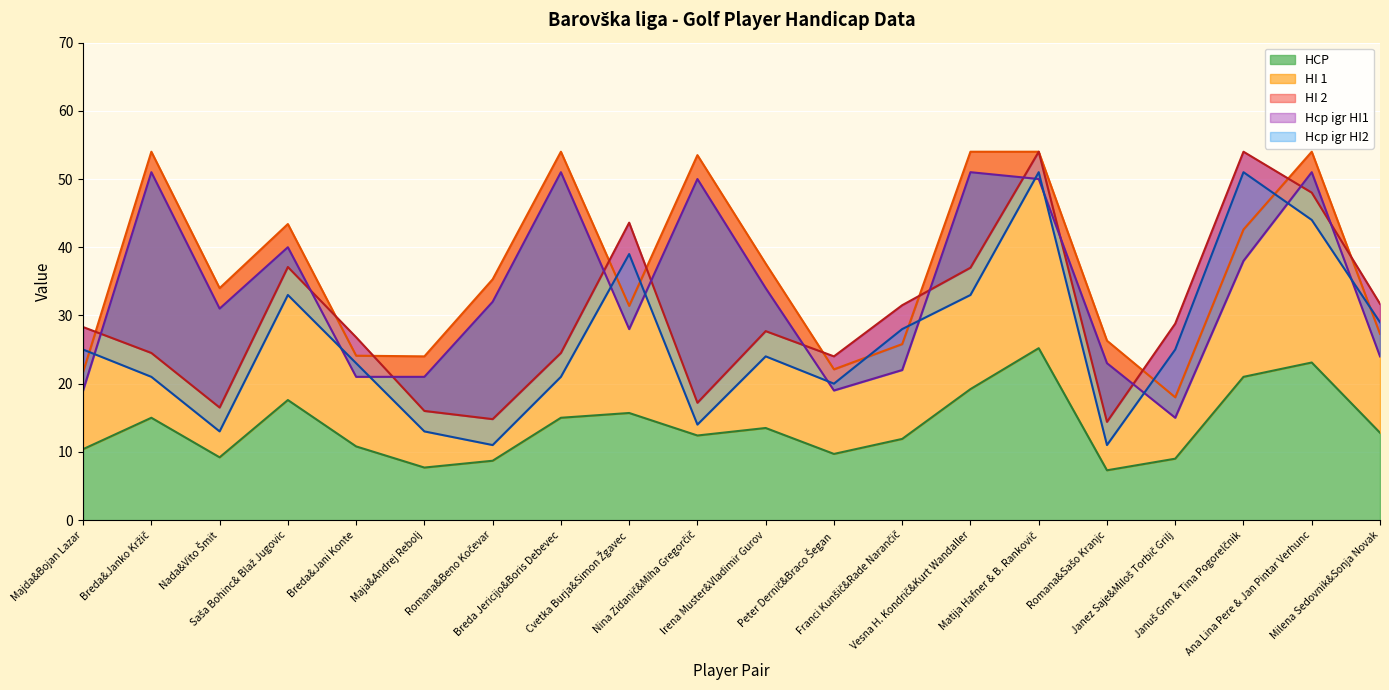

How many lines are shown in the chart?

5